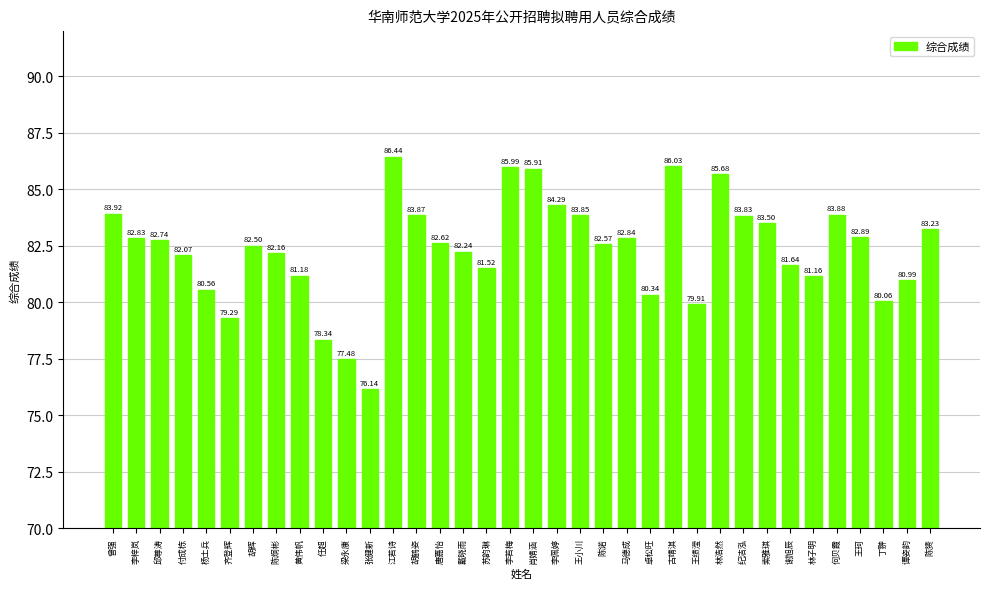

At which label is the value closest to 81?

谭姿韵